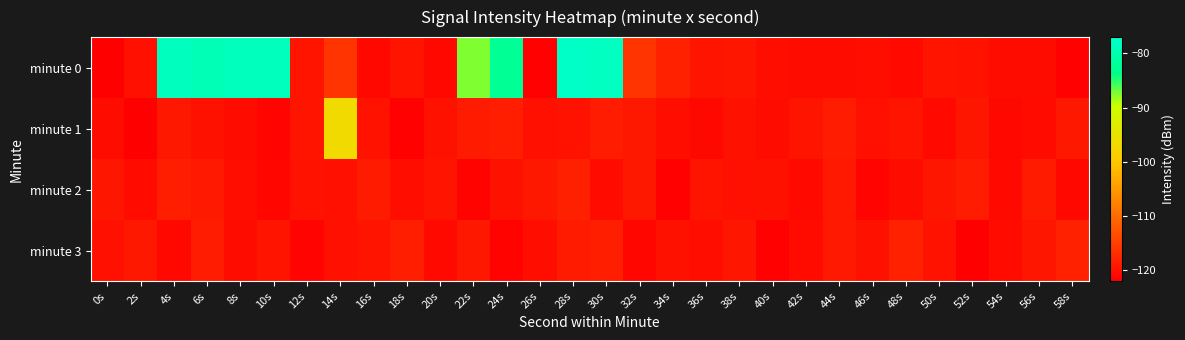

Reading left to right, list all the values displayed in this chart.

minute 0: 0s=-122.0	2s=-120.1	4s=-78.4	6s=-79.1	8s=-78.4	10s=-78.5	12s=-119.6	14s=-116.1	16s=-121.0	18s=-119.5	20s=-121.1	22s=-87.5	24s=-82.5	26s=-121.7	28s=-77.6	30s=-78.1	32s=-116.2	34s=-118.2	36s=-119.6	38s=-119.4	40s=-120.4	42s=-120.4	44s=-120.5	46s=-120.3	48s=-120.9	50s=-119.7	52s=-119.8	54s=-120.5	56s=-120.5	58s=-121.8
minute 1: 0s=-120.4	2s=-121.9	4s=-119.2	6s=-120.0	8s=-120.4	10s=-121.4	12s=-119.6	14s=-96.9	16s=-119.8	18s=-121.7	20s=-120.0	22s=-119.0	24s=-118.5	26s=-120.1	28s=-119.8	30s=-118.7	32s=-119.2	34s=-120.3	36s=-121.1	38s=-119.9	40s=-120.5	42s=-119.7	44s=-118.8	46s=-120.2	48s=-119.6	50s=-120.8	52s=-119.4	54s=-121.0	56s=-120.6	58s=-119.3
minute 2: 0s=-119.5	2s=-120.7	4s=-118.6	6s=-119.1	8s=-120.4	10s=-121.2	12s=-119.8	14s=-120.1	16s=-118.9	18s=-120.3	20s=-119.7	22s=-121.5	24s=-120.0	26s=-119.2	28s=-118.4	30s=-120.6	32s=-119.3	34s=-121.8	36s=-119.6	38s=-120.2	40s=-119.9	42s=-120.8	44s=-119.1	46s=-121.3	48s=-120.5	50s=-119.4	52s=-118.7	54s=-120.9	56s=-119.0	58s=-121.1
minute 3: 0s=-120.1	2s=-119.3	4s=-121.0	6s=-118.8	8s=-120.5	10s=-119.6	12s=-121.4	14s=-120.2	16s=-119.7	18s=-118.5	20s=-120.8	22s=-119.2	24s=-121.6	26s=-120.4	28s=-119.0	30s=-118.6	32s=-121.2	34s=-119.9	36s=-120.3	38s=-119.5	40s=-121.7	42s=-120.6	44s=-119.1	46s=-120.0	48s=-118.3	50s=-119.8	52s=-121.9	54s=-120.7	56s=-119.4	58s=-118.2